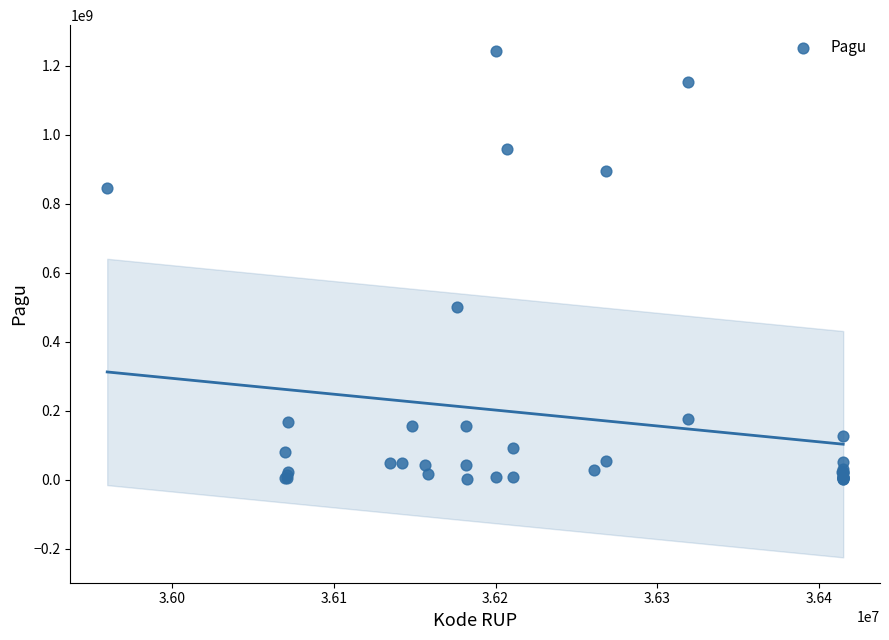

What Y value in the scatter plot is closest to 622840000?

499932000